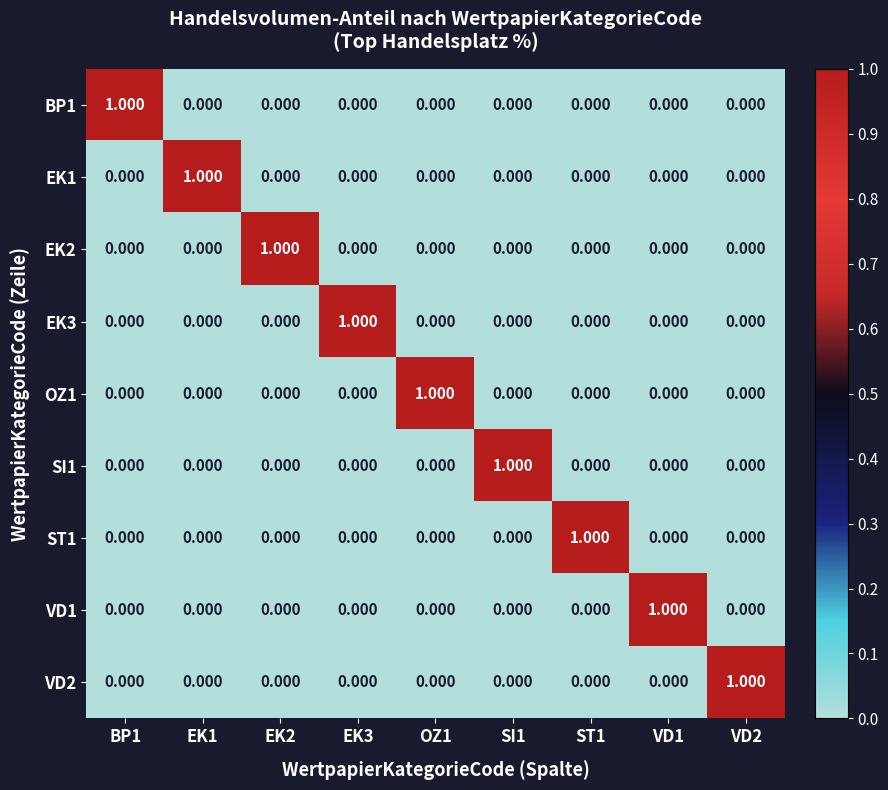

Reading left to right, extract all data points from this chart.

BP1: BP1=1	EK1=0	EK2=0	EK3=0	OZ1=0	SI1=0	ST1=0	VD1=0	VD2=0
EK1: BP1=0	EK1=1	EK2=0	EK3=0	OZ1=0	SI1=0	ST1=0	VD1=0	VD2=0
EK2: BP1=0	EK1=0	EK2=1	EK3=0	OZ1=0	SI1=0	ST1=0	VD1=0	VD2=0
EK3: BP1=0	EK1=0	EK2=0	EK3=1	OZ1=0	SI1=0	ST1=0	VD1=0	VD2=0
OZ1: BP1=0	EK1=0	EK2=0	EK3=0	OZ1=1	SI1=0	ST1=0	VD1=0	VD2=0
SI1: BP1=0	EK1=0	EK2=0	EK3=0	OZ1=0	SI1=1	ST1=0	VD1=0	VD2=0
ST1: BP1=0	EK1=0	EK2=0	EK3=0	OZ1=0	SI1=0	ST1=1	VD1=0	VD2=0
VD1: BP1=0	EK1=0	EK2=0	EK3=0	OZ1=0	SI1=0	ST1=0	VD1=1	VD2=0
VD2: BP1=0	EK1=0	EK2=0	EK3=0	OZ1=0	SI1=0	ST1=0	VD1=0	VD2=1